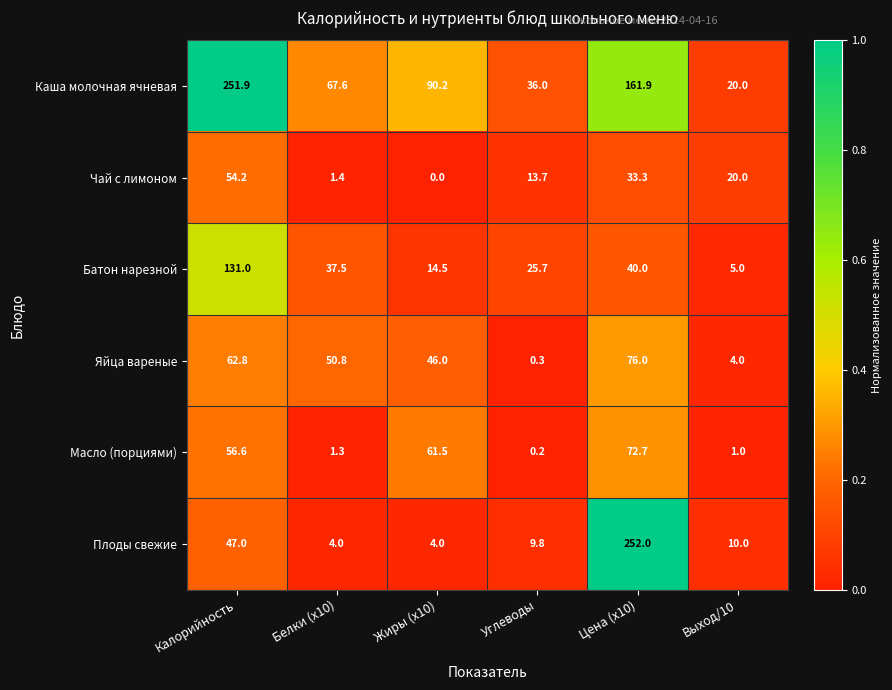

What is the difference between the highest and lowest values at Выход/10?

19.0